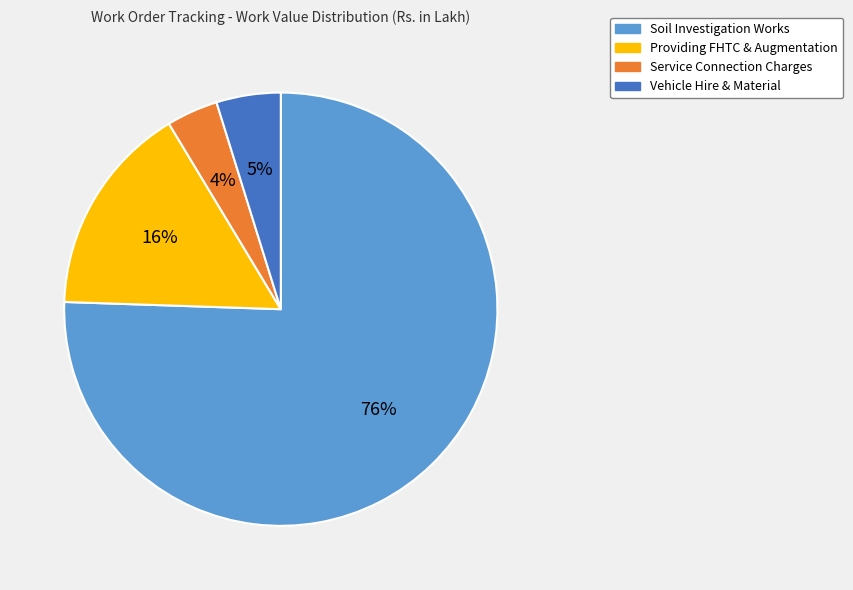

How many slices are in this pie chart?

4